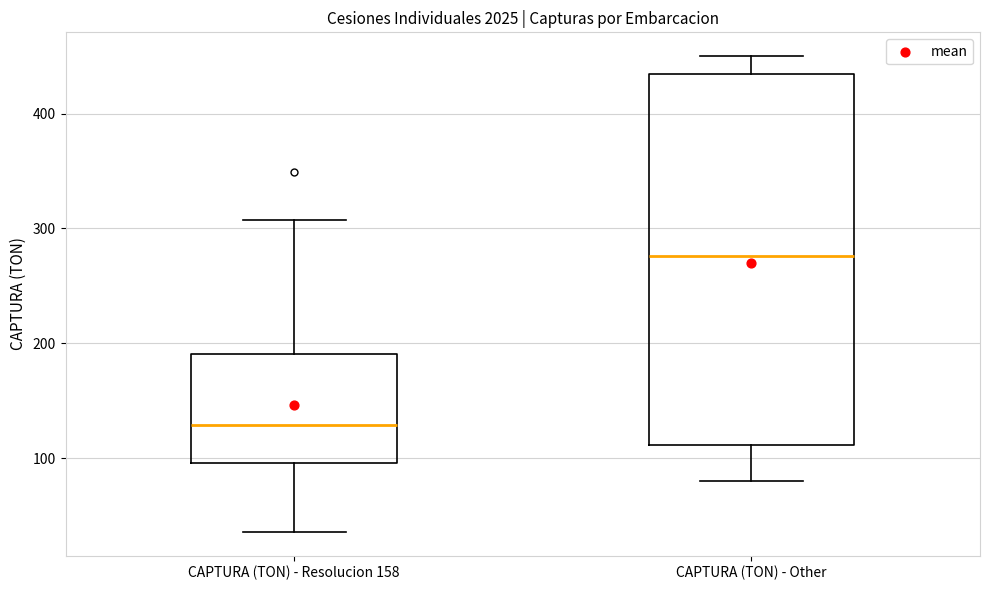

Reading left to right, transcribe this box plot: for each box, give where its median line is, the range the box spans, and where its two whiskers end, as read against the y-axis. The values are not printed on the chart, so give them approximately, as read against the axis.

CAPTURA (TON) - Resolucion 158: median 130, box 100 to 190, whiskers 40 to 310
CAPTURA (TON) - Other: median 280, box 110 to 430, whiskers 80 to 450